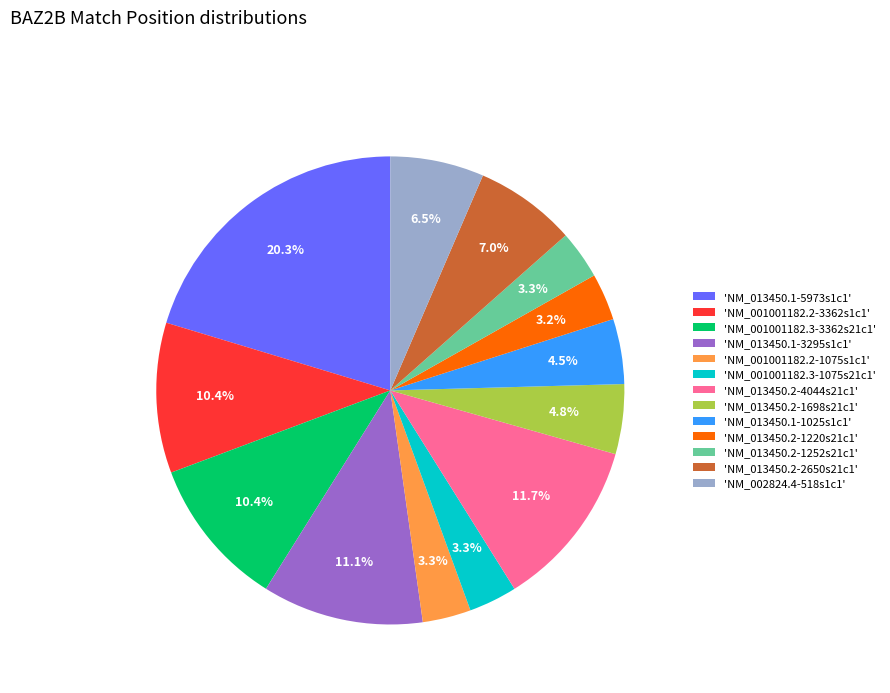

Which slice is the largest?

'NM_013450.1-5973s1c1'